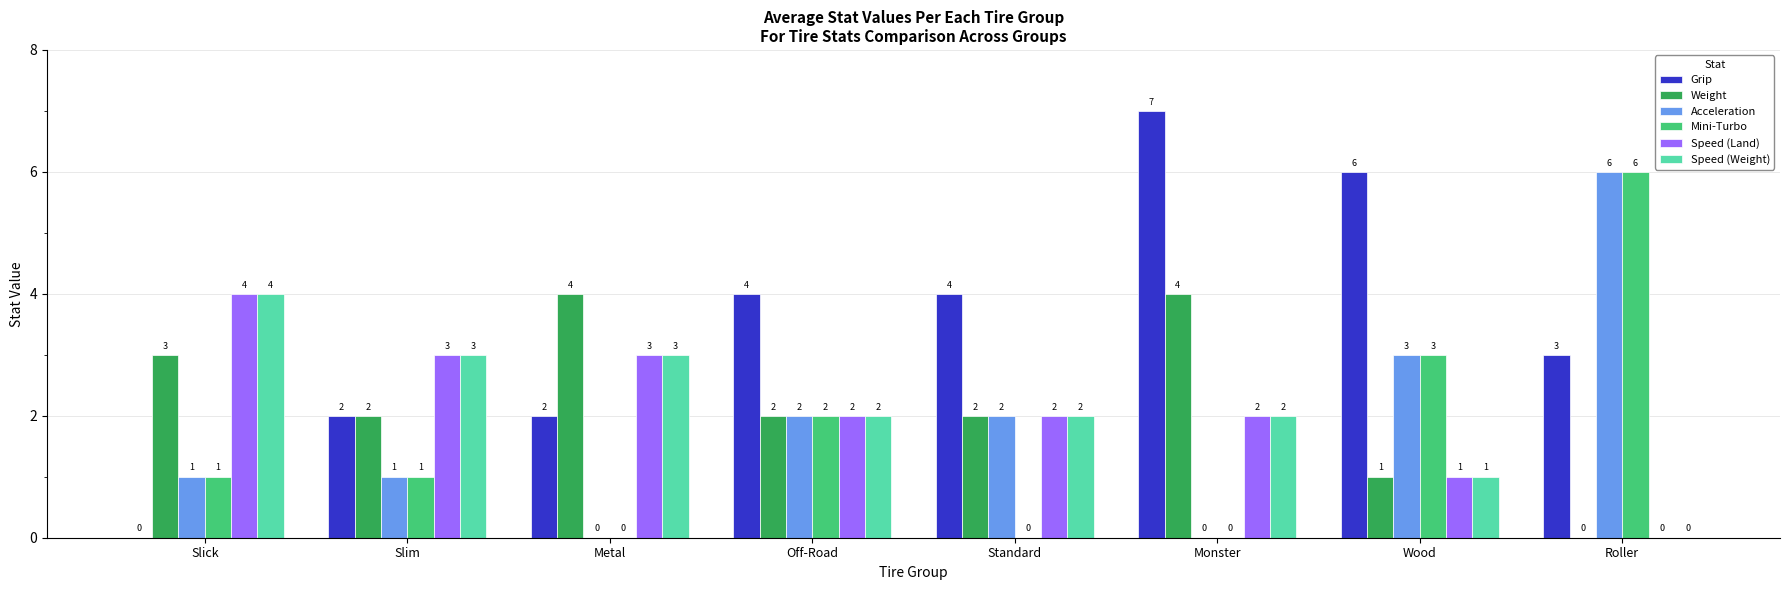

How many groups of bars are there?

8